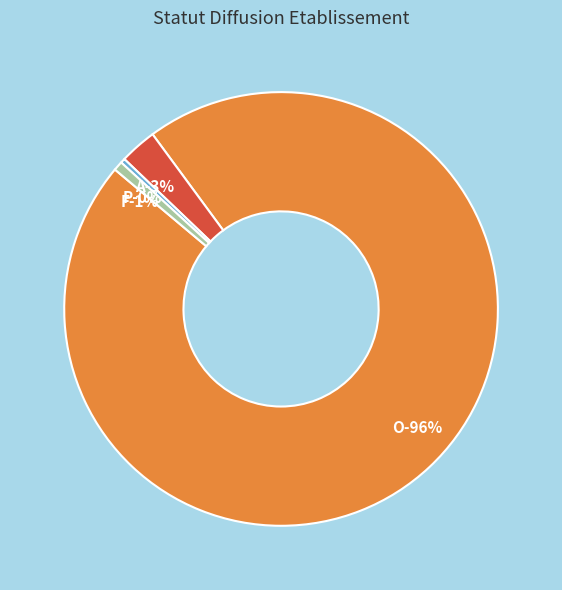

What is the largest slice in the pie chart?

O